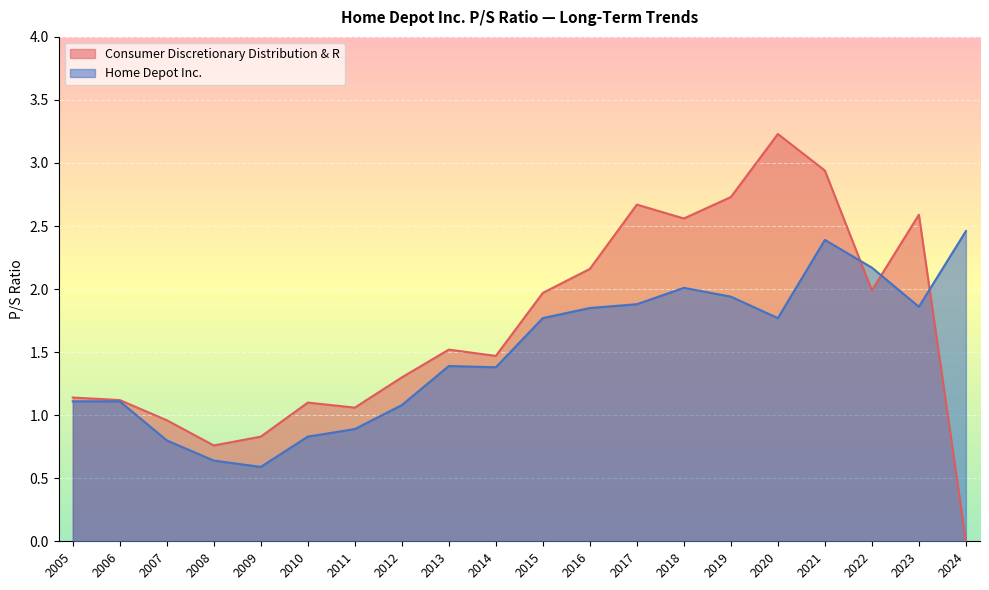

How many lines are shown in the chart?

2